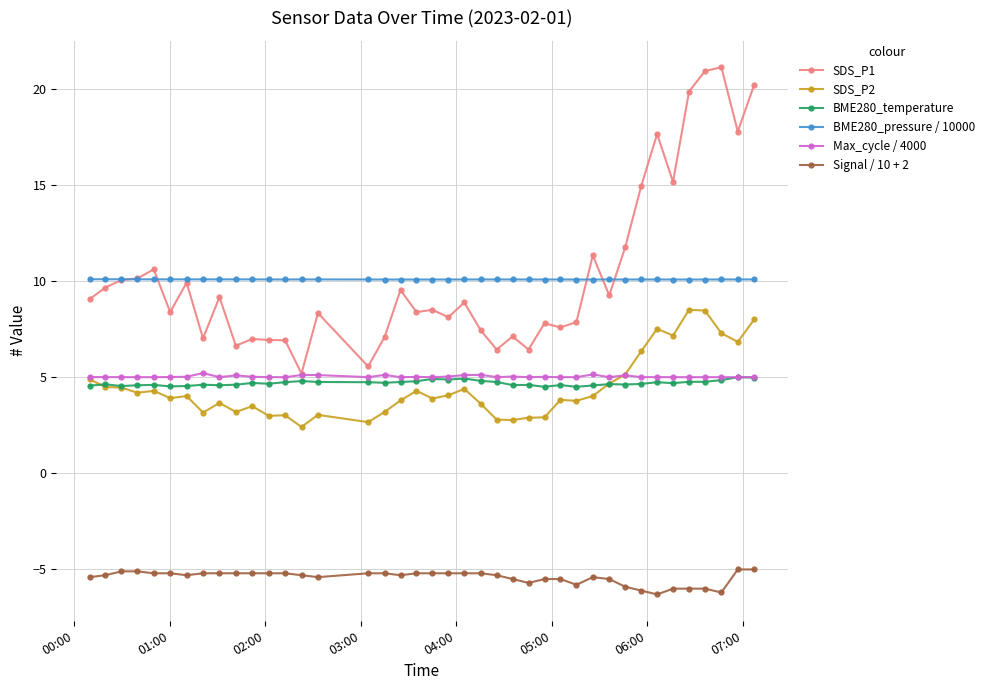

How many times do BME280_temperature and SDS_P2 cross each other?

2